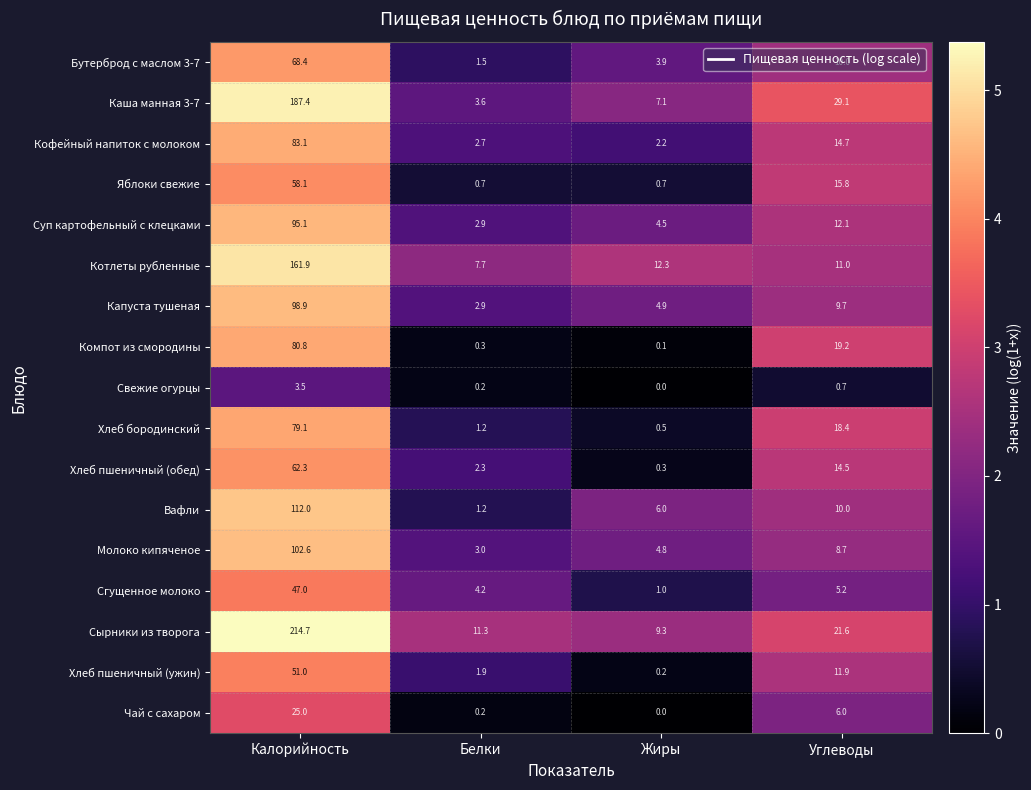

What is the spread (max minus min) of values at Жиры?

12.3